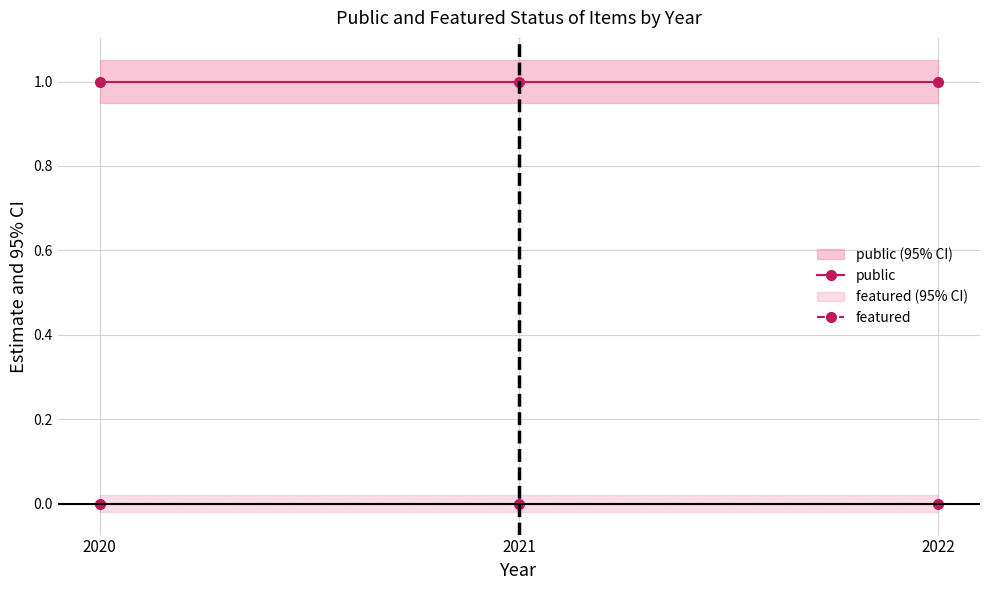

What is the minimum value for public?

1